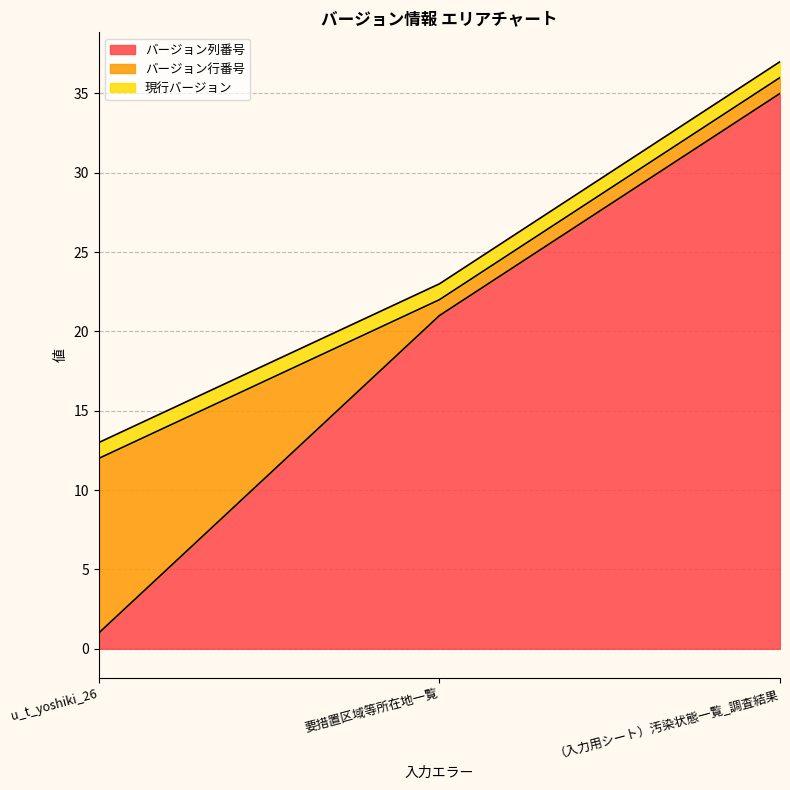

Reading left to right, transcribe all the data shown in this chart.

バージョン列番号: u_t_yoshiki_26=1	要措置区域等所在地一覧=21	（入力用シート）汚染状態一覧_調査結果=35
バージョン行番号: u_t_yoshiki_26=11	要措置区域等所在地一覧=1	（入力用シート）汚染状態一覧_調査結果=1
現行バージョン: u_t_yoshiki_26=1	要措置区域等所在地一覧=1	（入力用シート）汚染状態一覧_調査結果=1